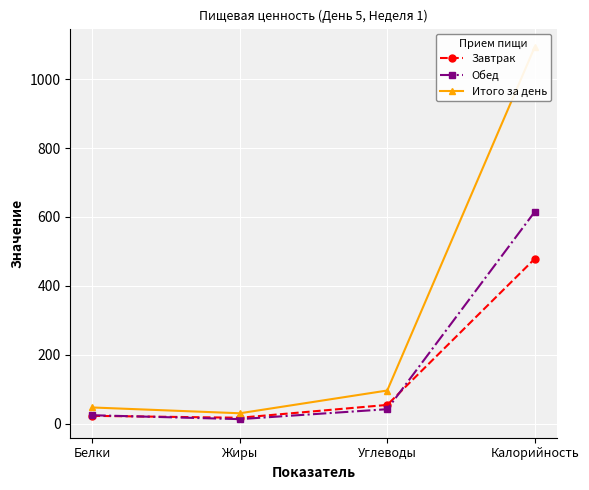

Rank the series at Жиры from highest to lowest value.

Итого за день, Завтрак, Обед